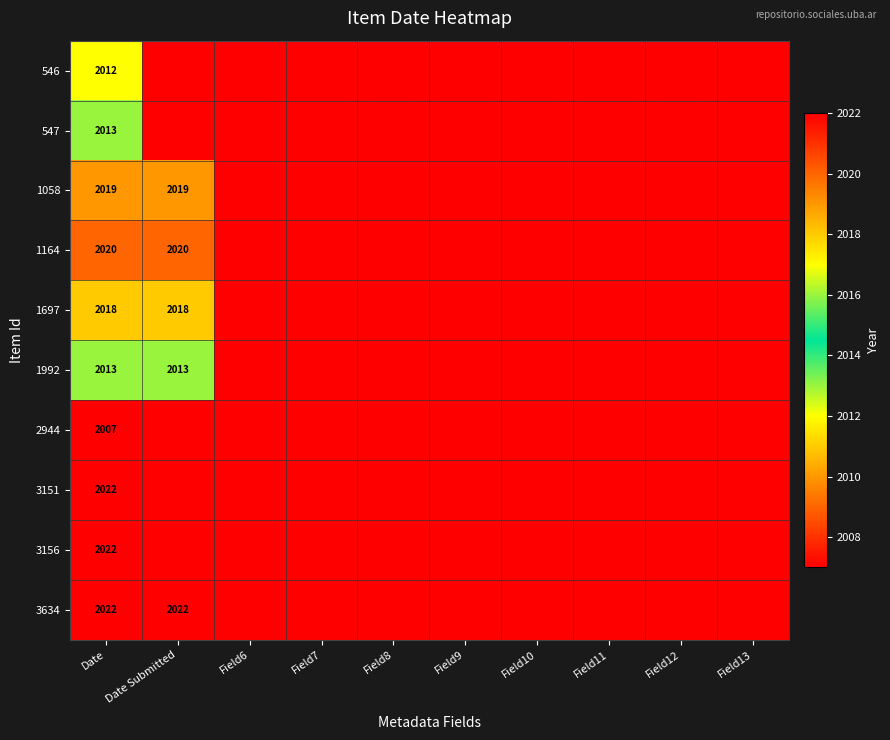

At which category is the sum across all series the highest?

Date